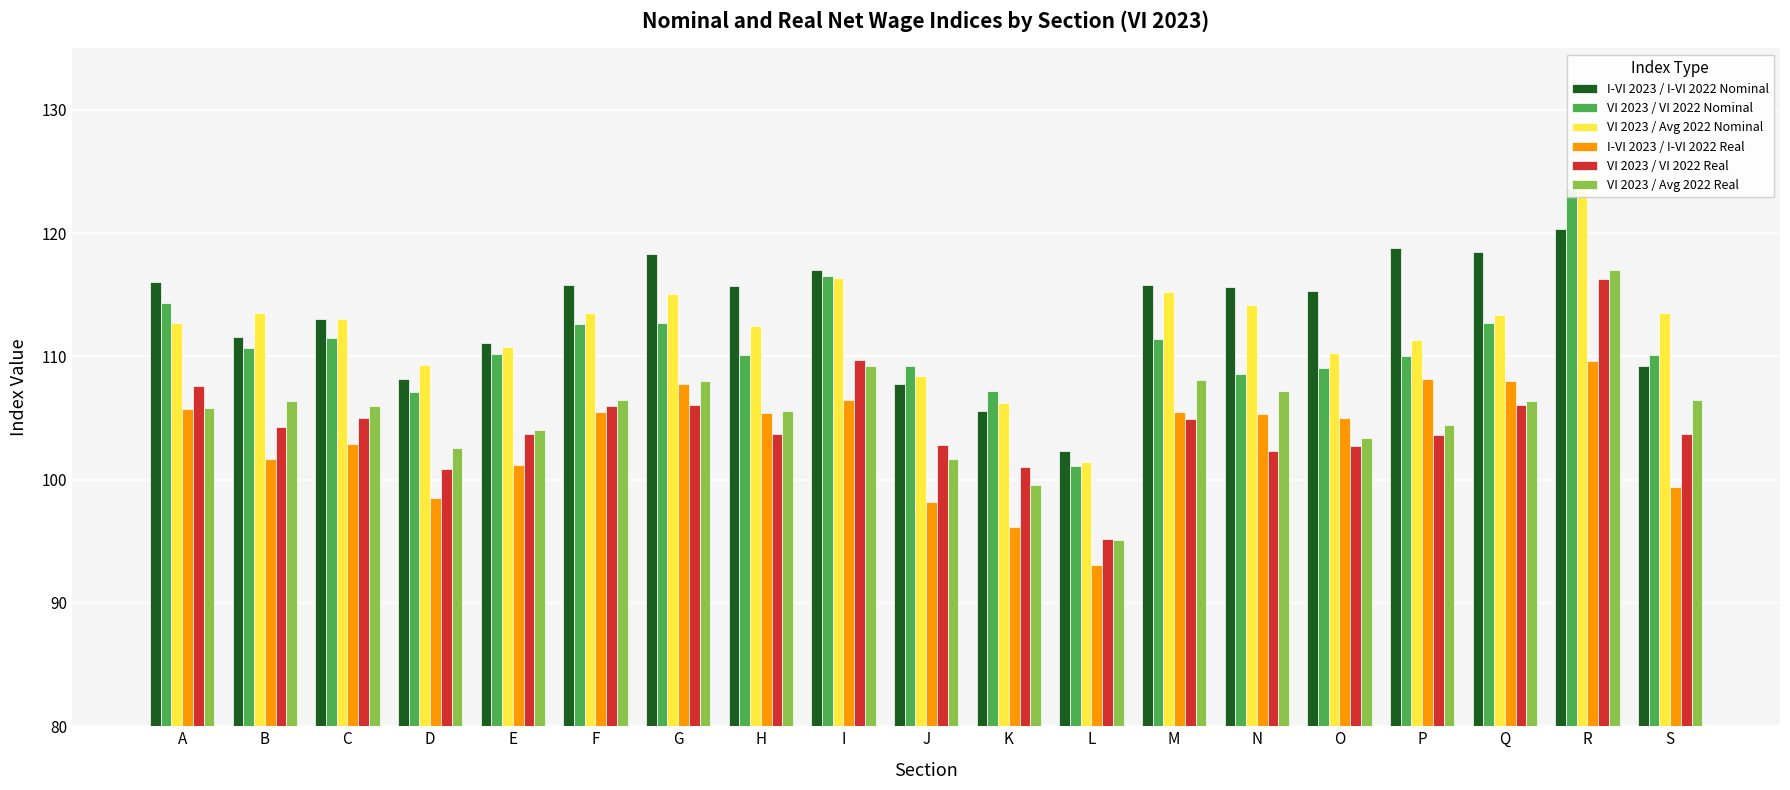

What is the sum of all VI 2023 / VI 2022 Real values?

1985.6